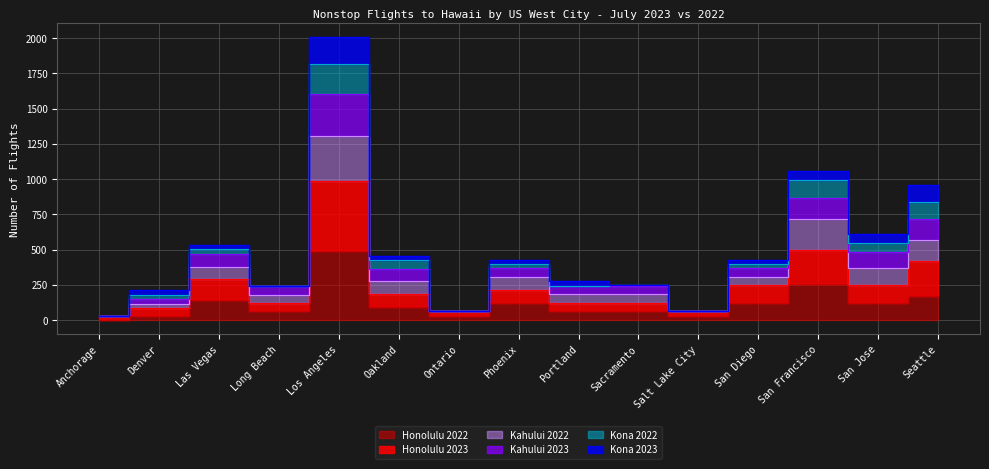

Where is Honolulu 2022 nearest to the value 245?

San Francisco